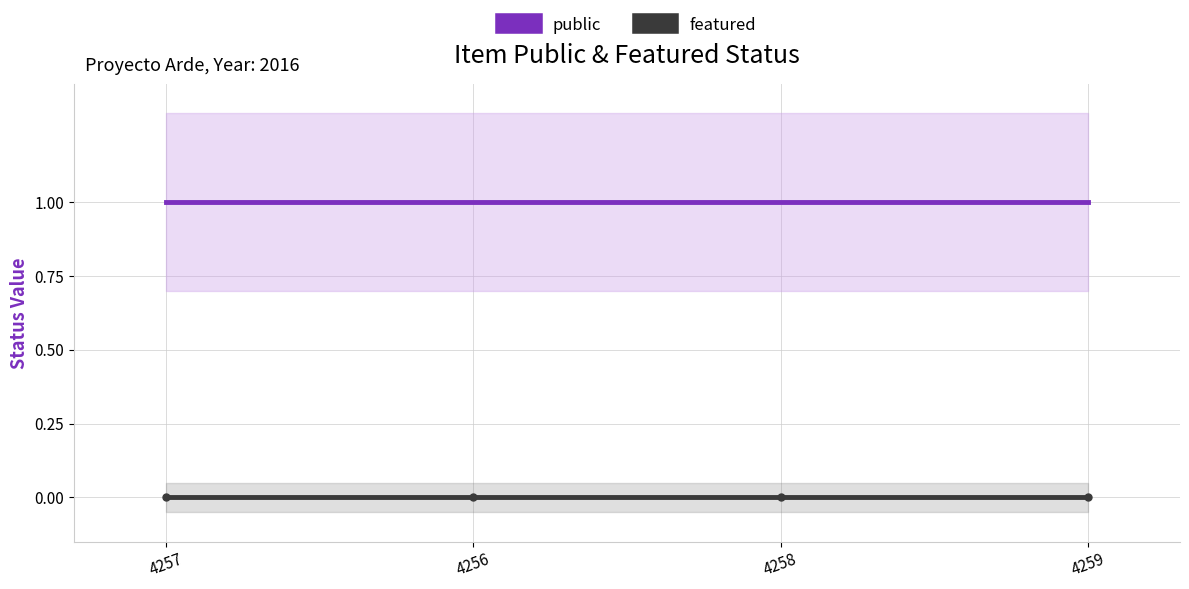

True or false: featured and public intersect in this chart.

False